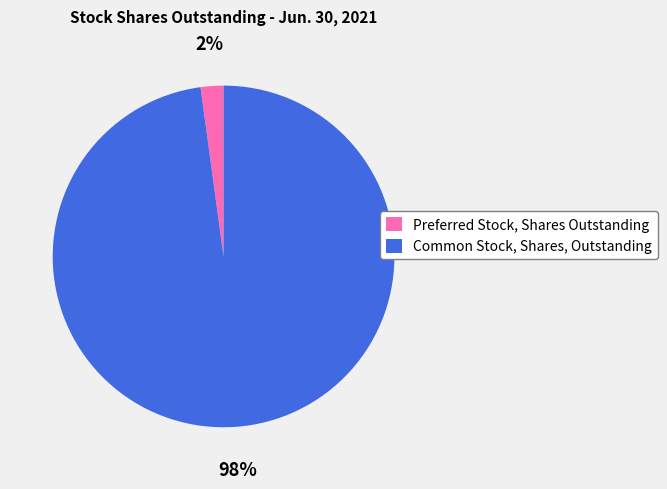

Do Common Stock, Shares, Outstanding and Preferred Stock, Shares Outstanding together represent more than half of the pie?

Yes